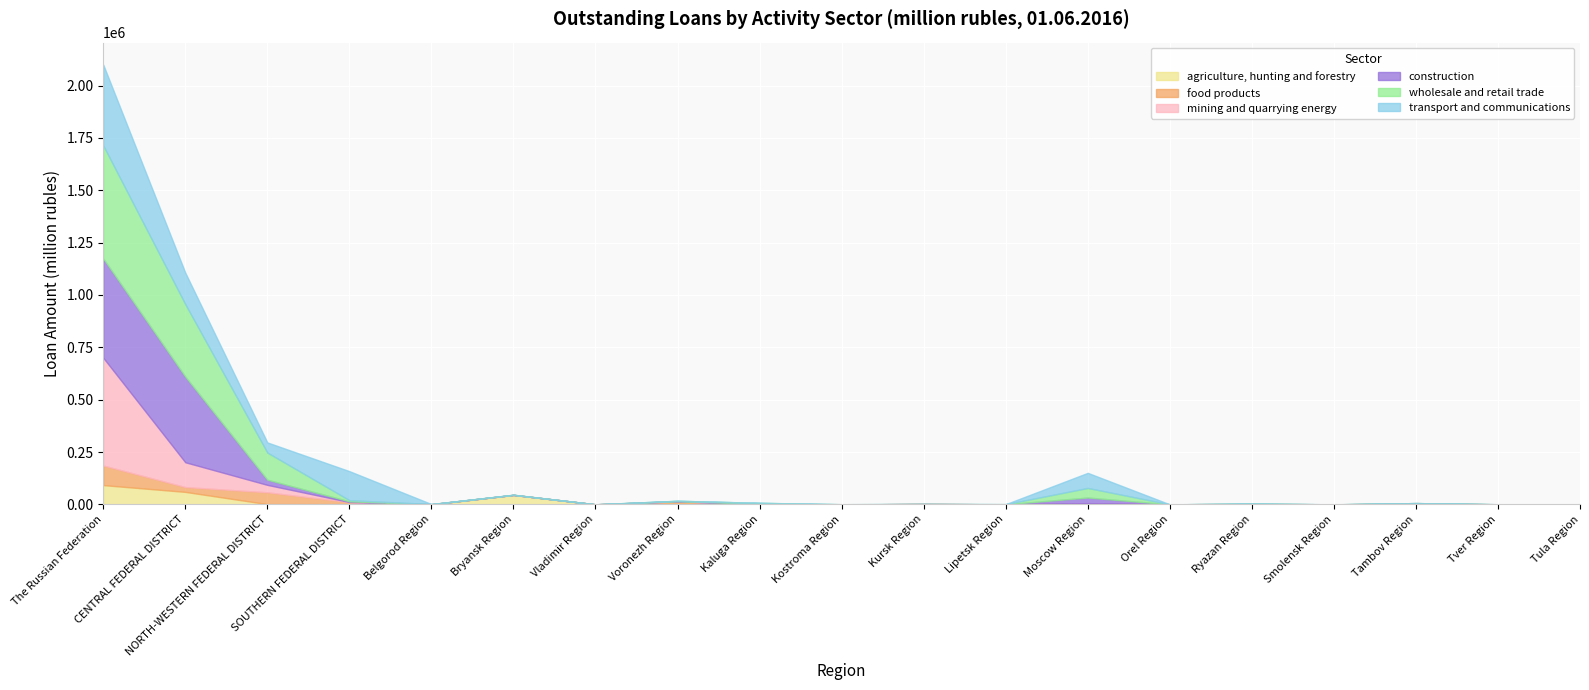

What is the average value of the construction series?

49865